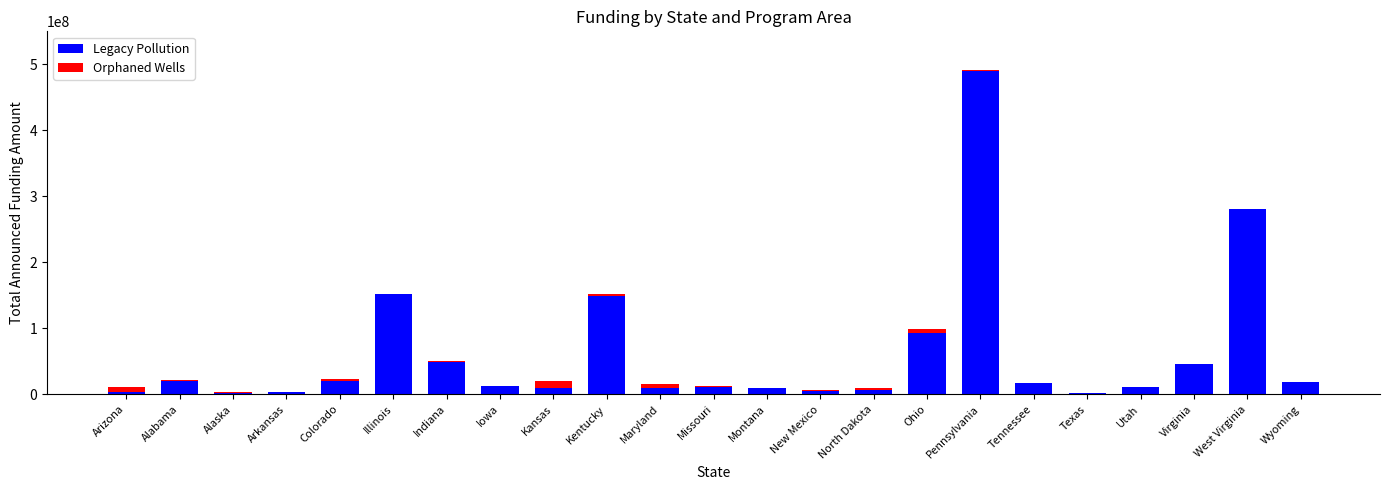

At which label does Legacy Pollution reach its peak?

Pennsylvania